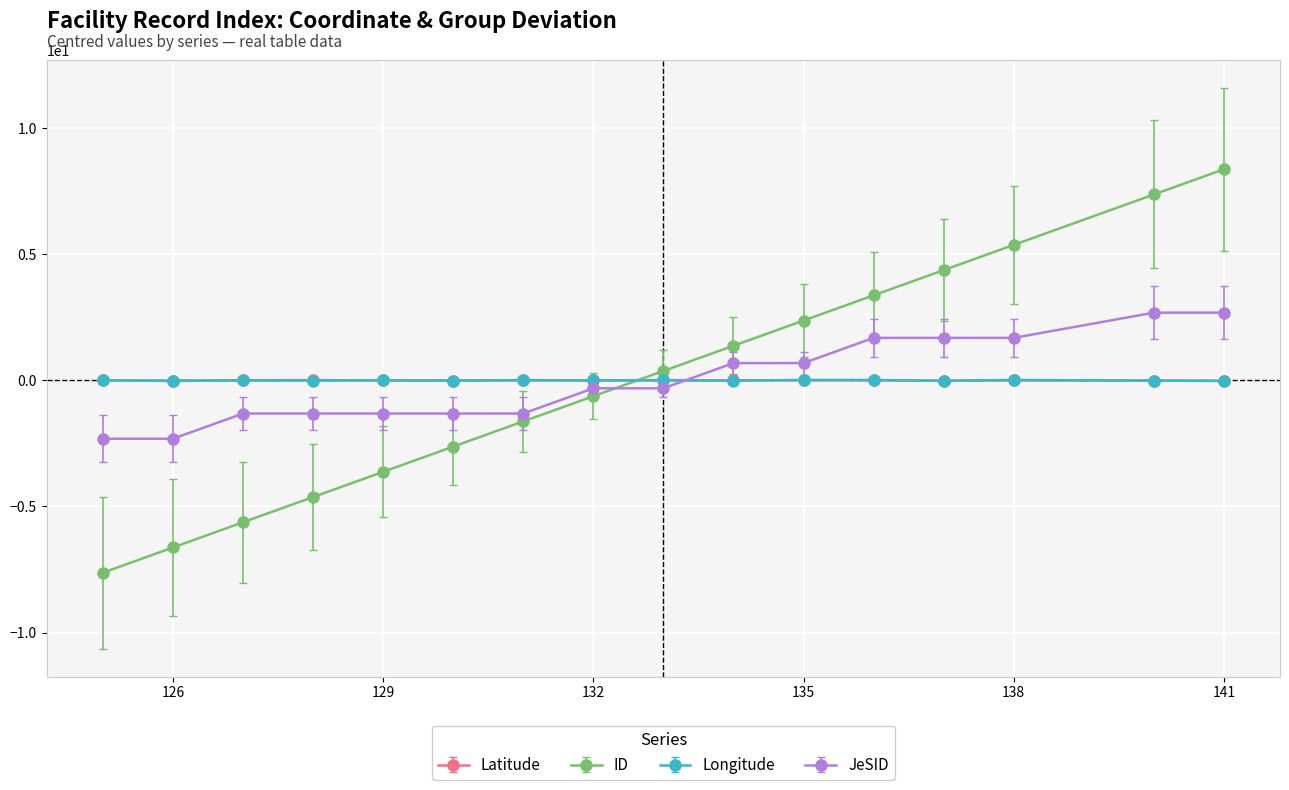

Which series has the widest spread of values?

ID